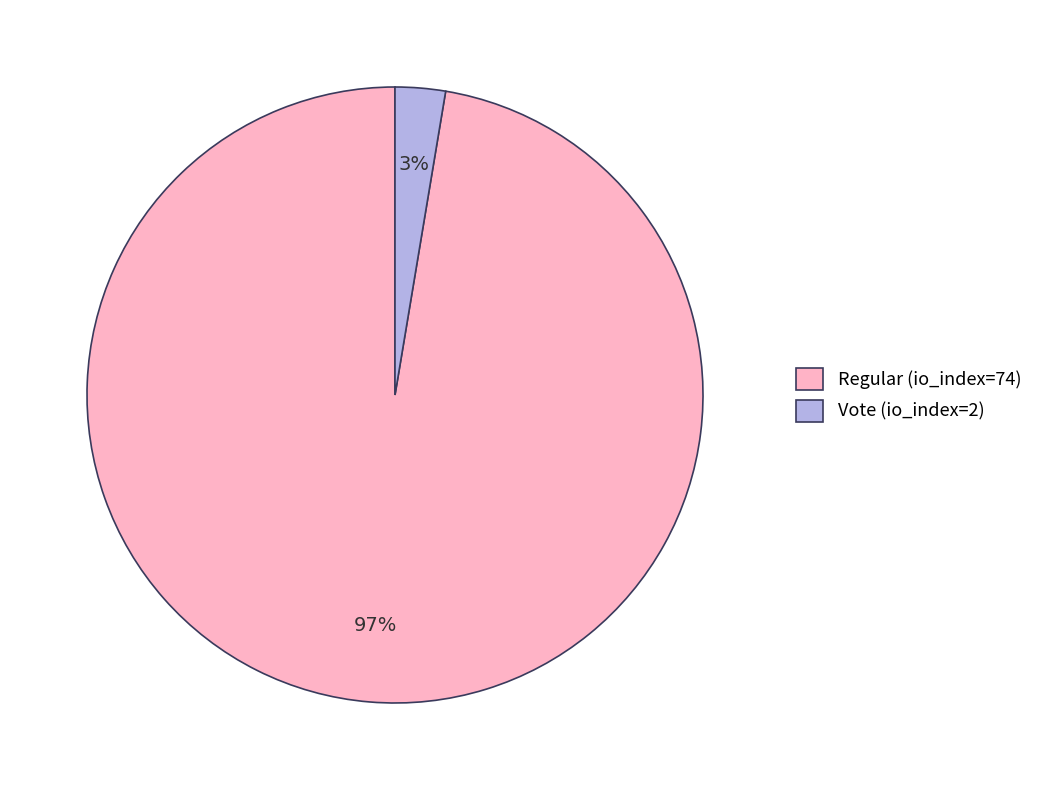

To the nearest percent, what is the average slice percentage?

50%